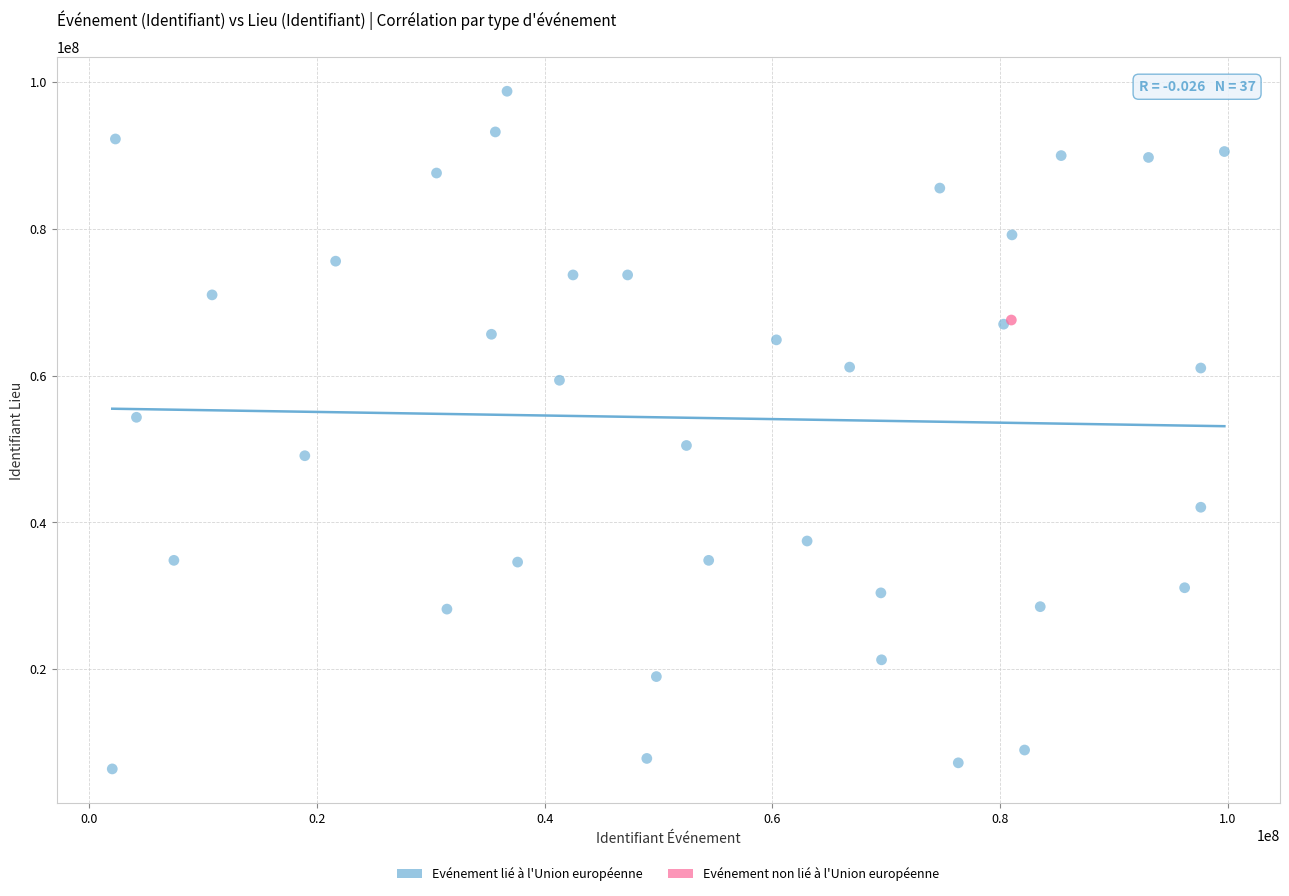

What are all the series names shown in the legend?

Evénement lié à l'Union européenne, Evénement non lié à l'Union européenne